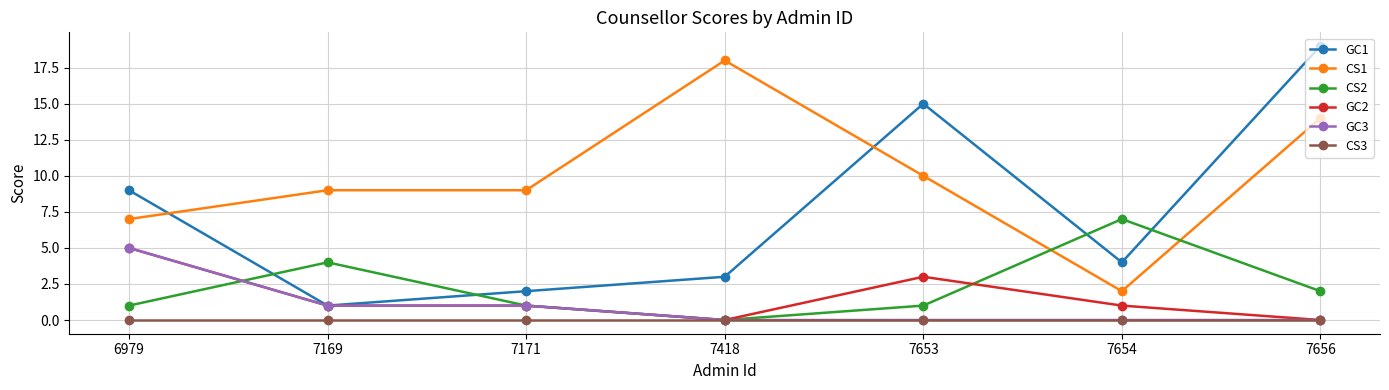

What is the value of the GC1 point at the 6th from the left?

4